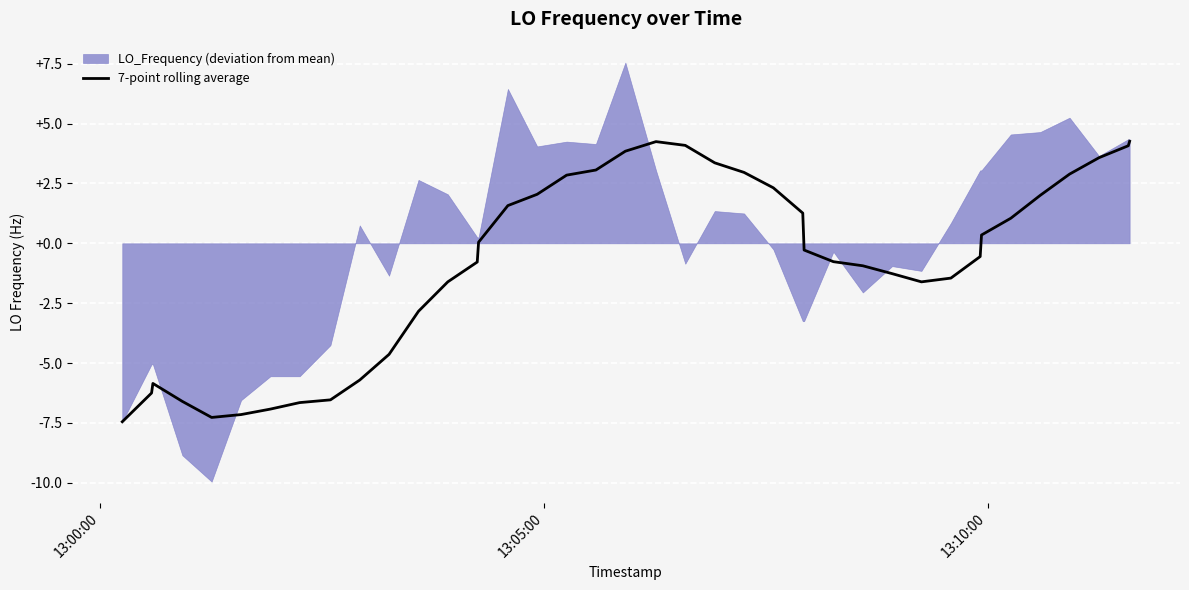

What is the sum of all values?

-33.3